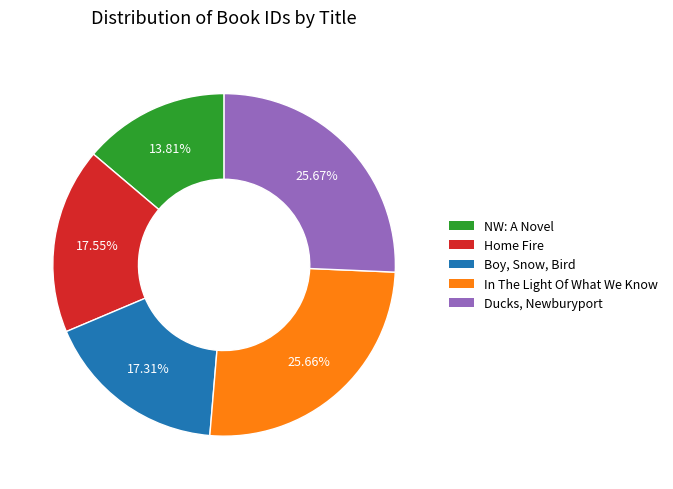

To the nearest percent, what is the difference between the largest and smallest slice percentages?

12%